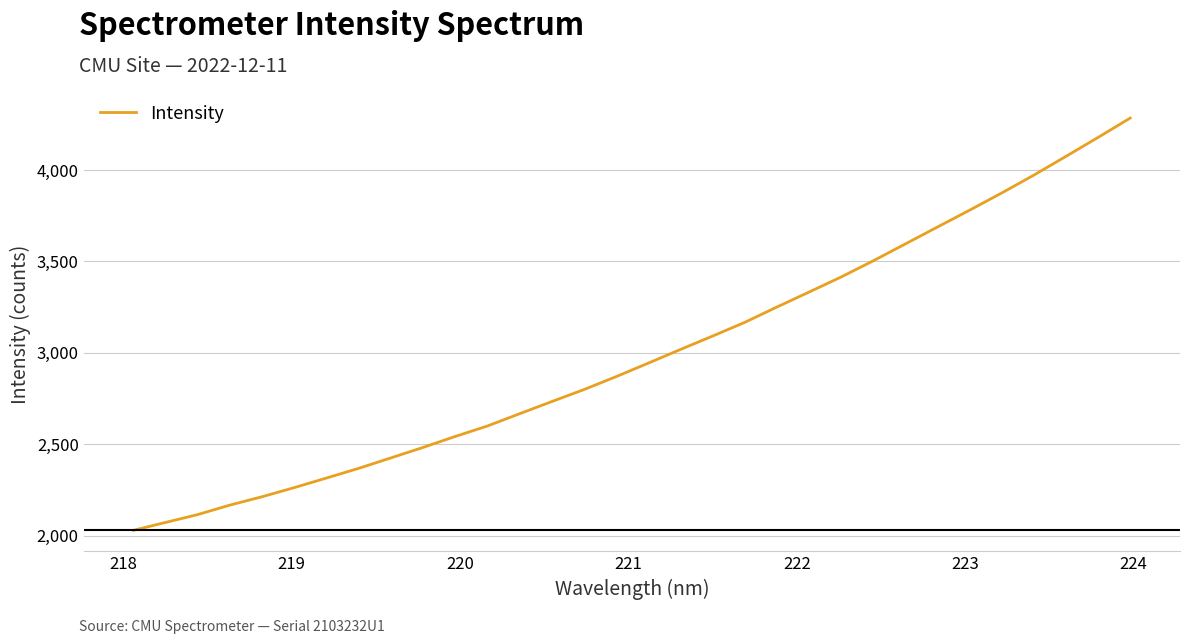

What is the difference between the maximum and minimum values?

2254.5